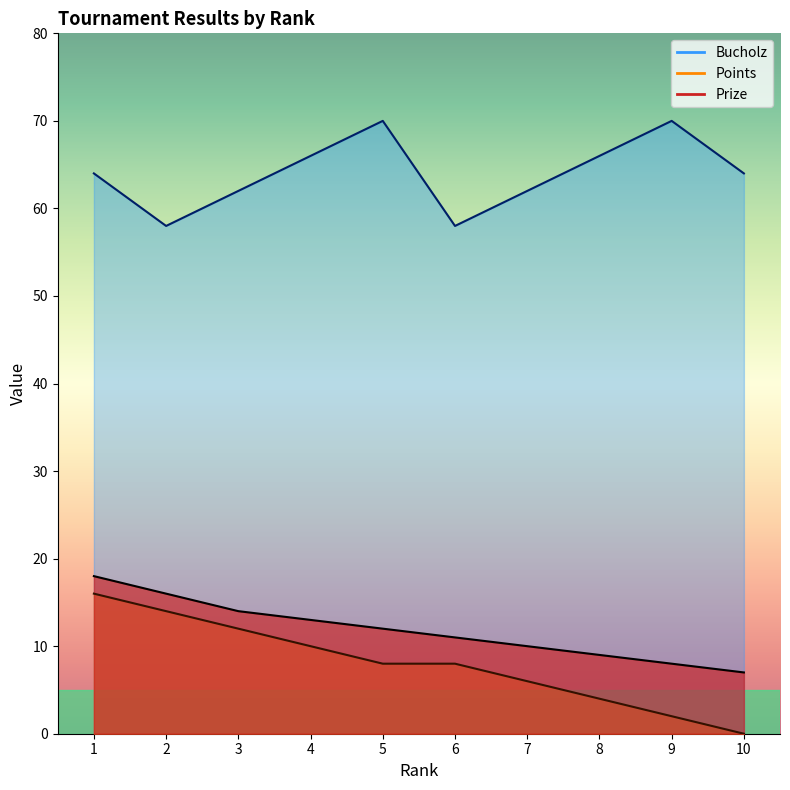

List the labels in order of Points value, largest first.

1, 2, 3, 4, 5, 6, 7, 8, 9, 10